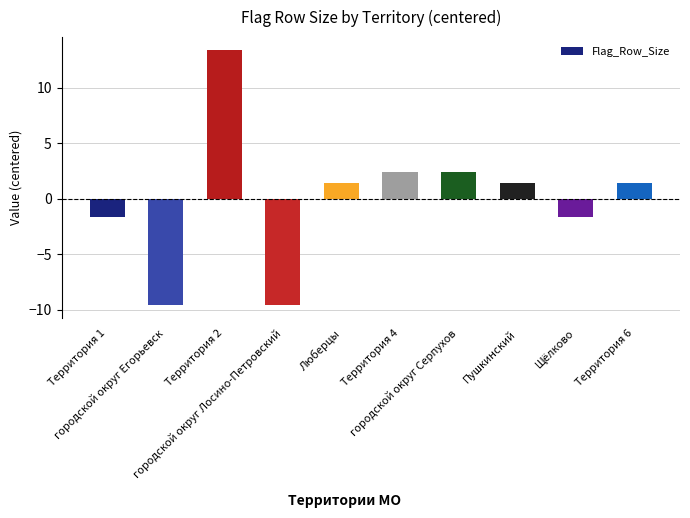

What is the value of the 2nd bar from the left?

-9.6